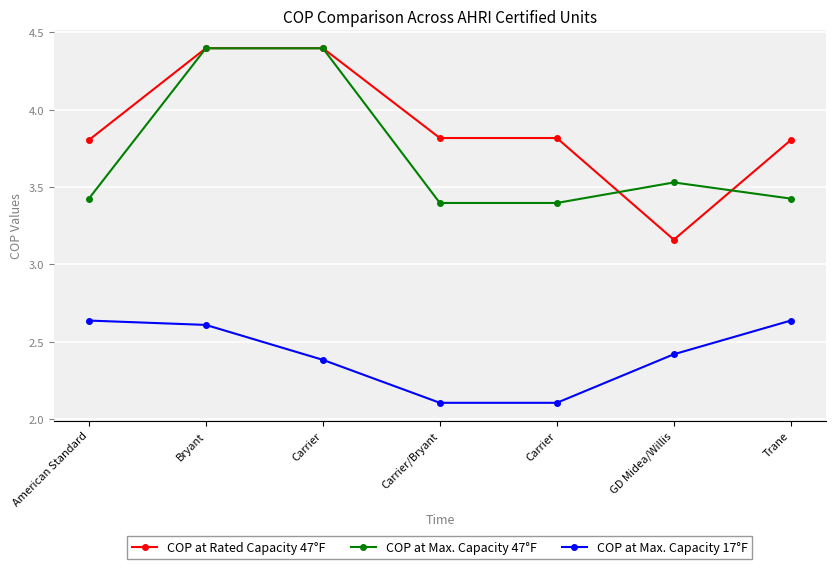

How many series are shown in this chart?

3